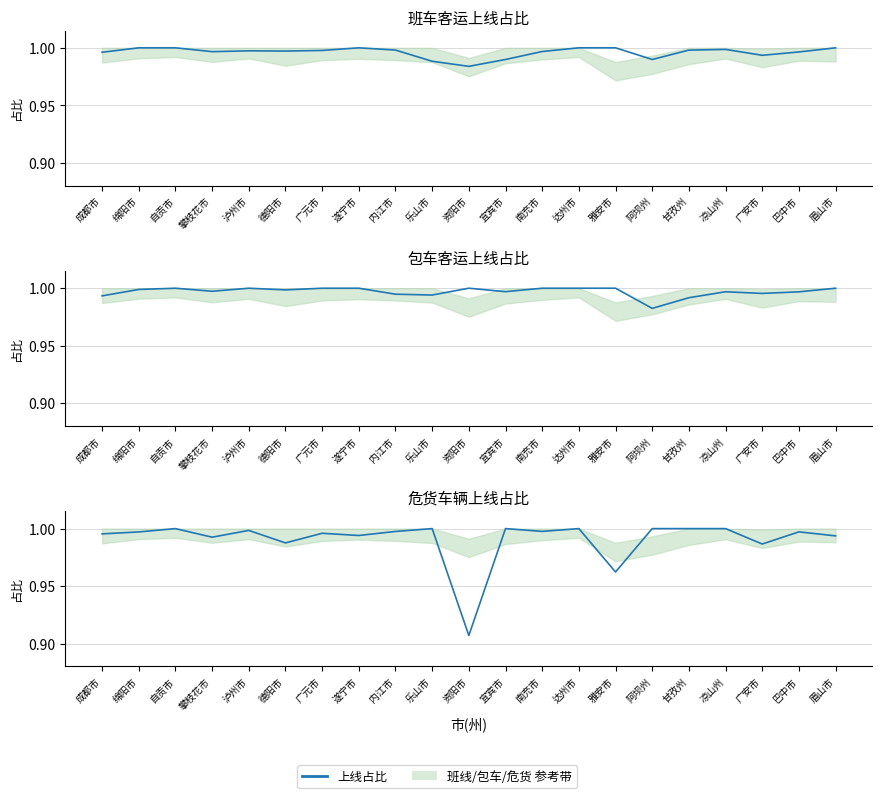

What is the label of the 4th point from the right?

凉山州